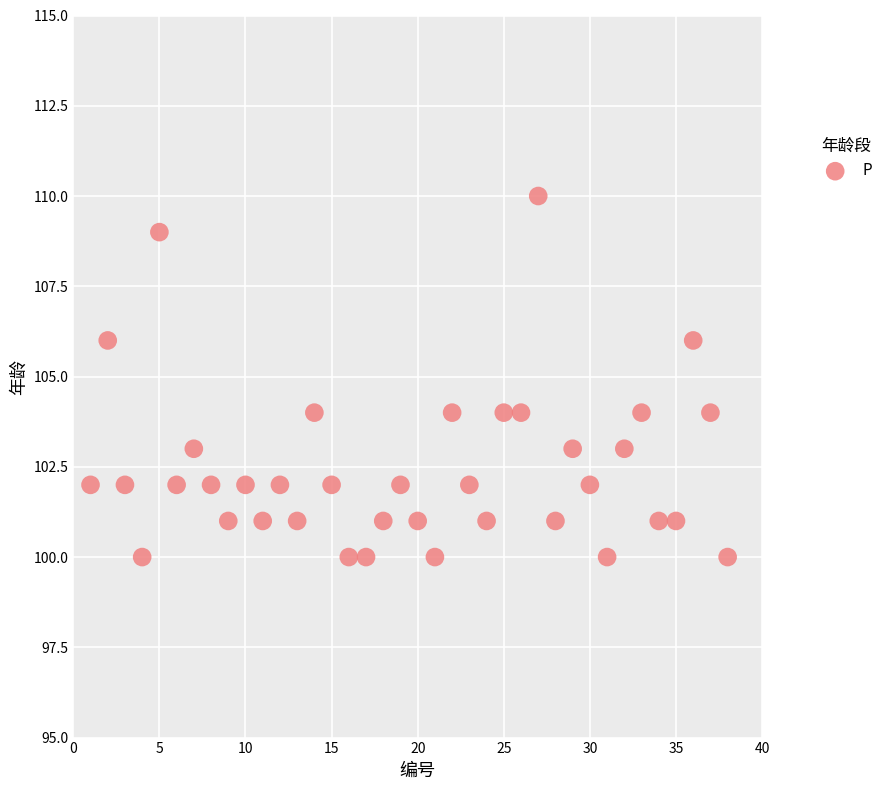

What is the range of X values (max minus min)?

37